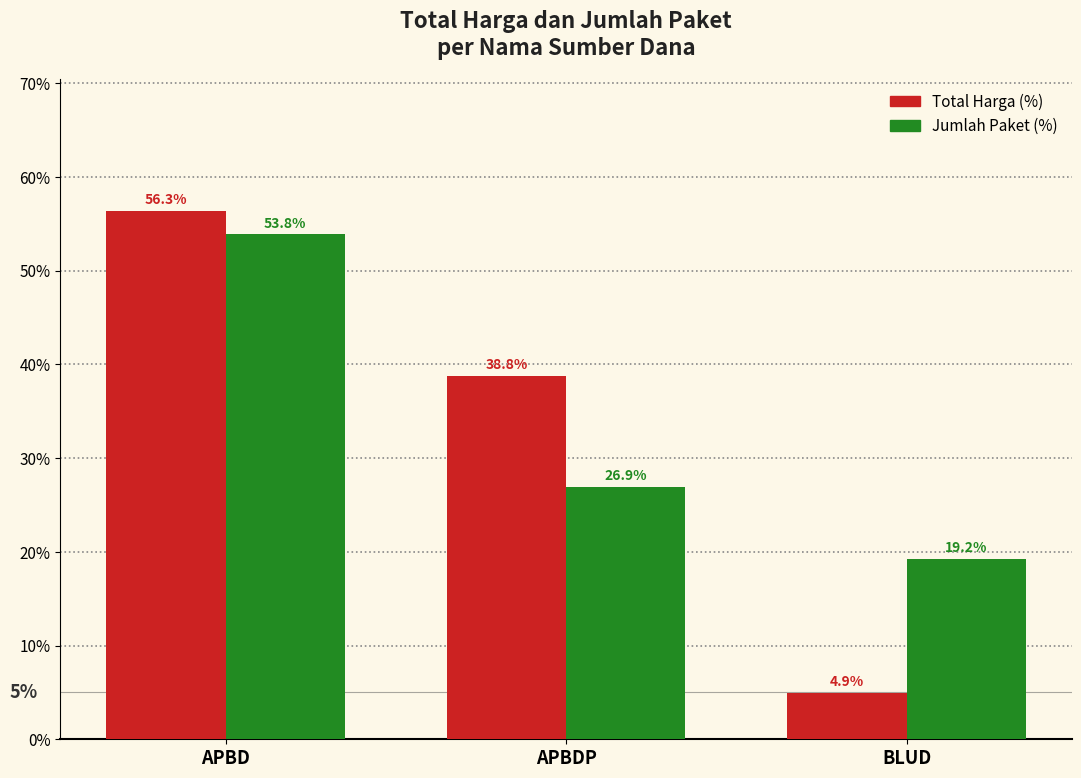

Is it true that Total Harga (%) equals 22.9 at APBD?

False